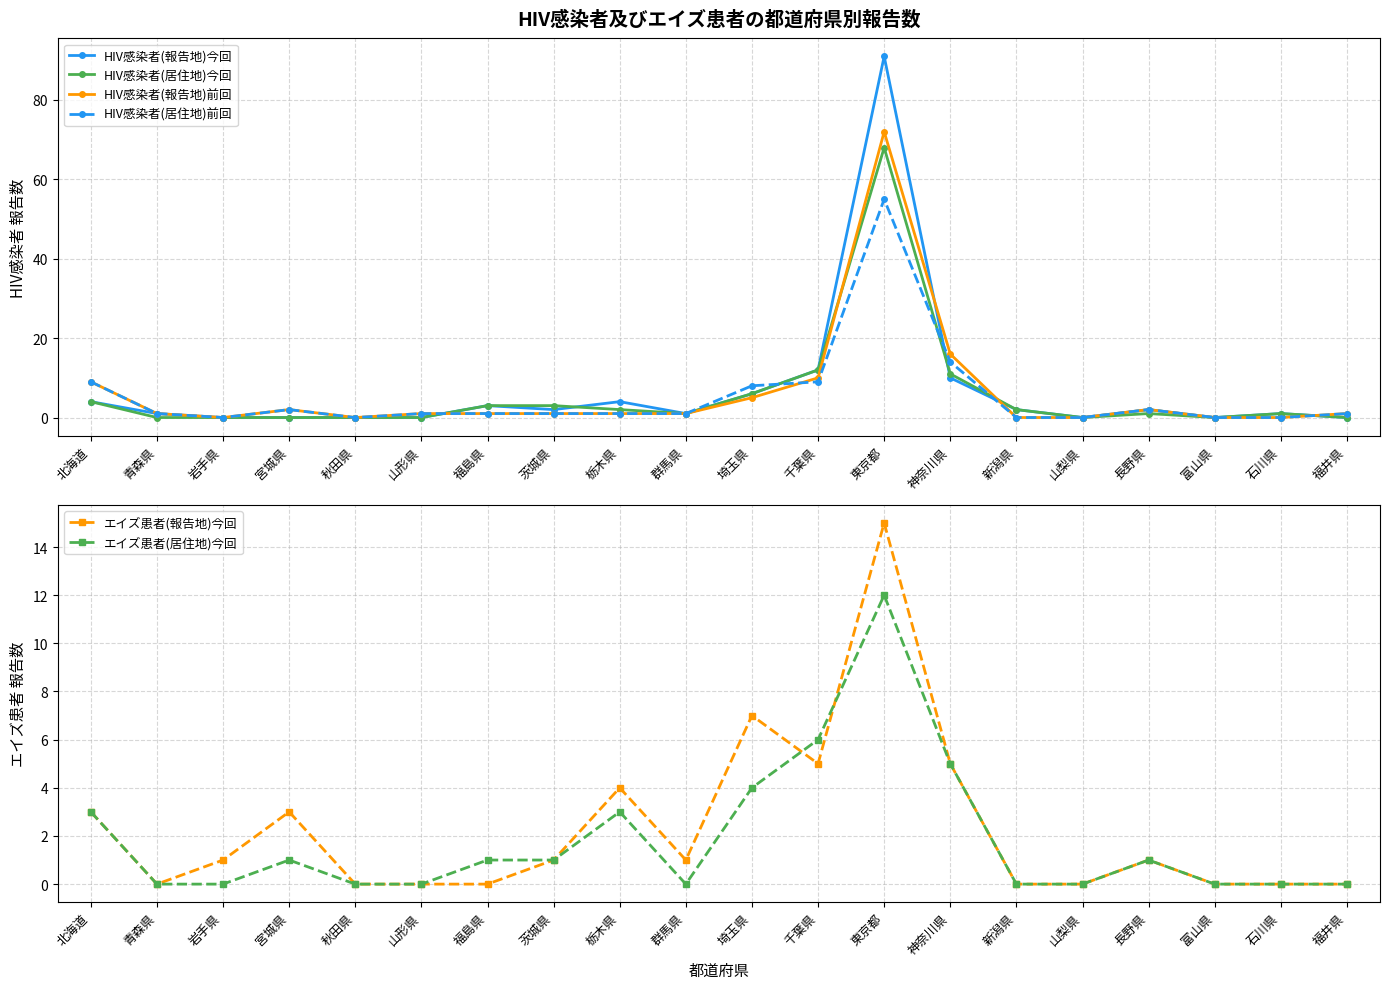

Between which two adjacent categories do HIV感染者(報告地)今回 and HIV感染者(居住地)前回 first intersect?

山形県 and 福島県